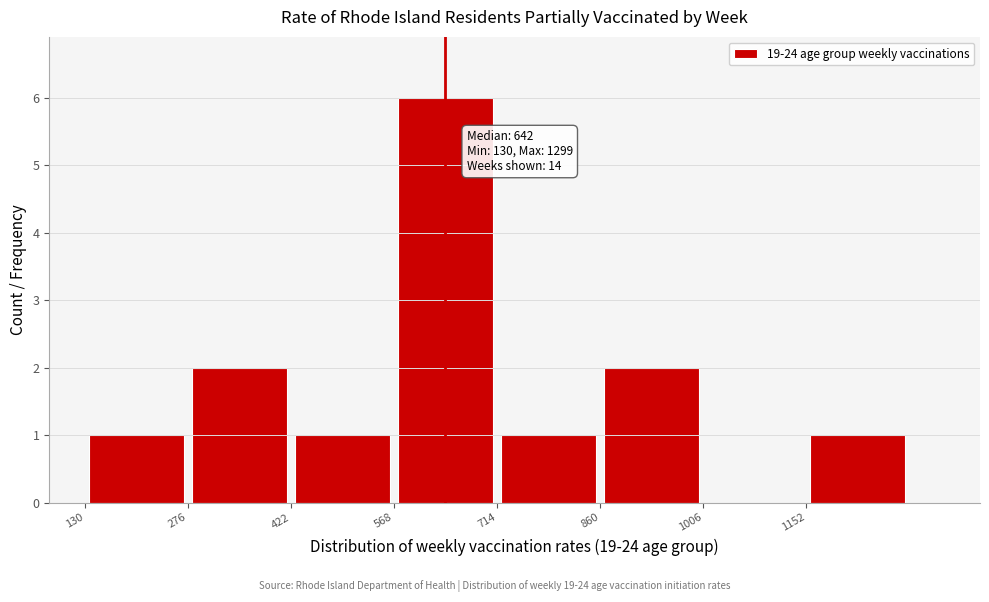

Over which range of the x-axis is the bar tallest?

560 to 720